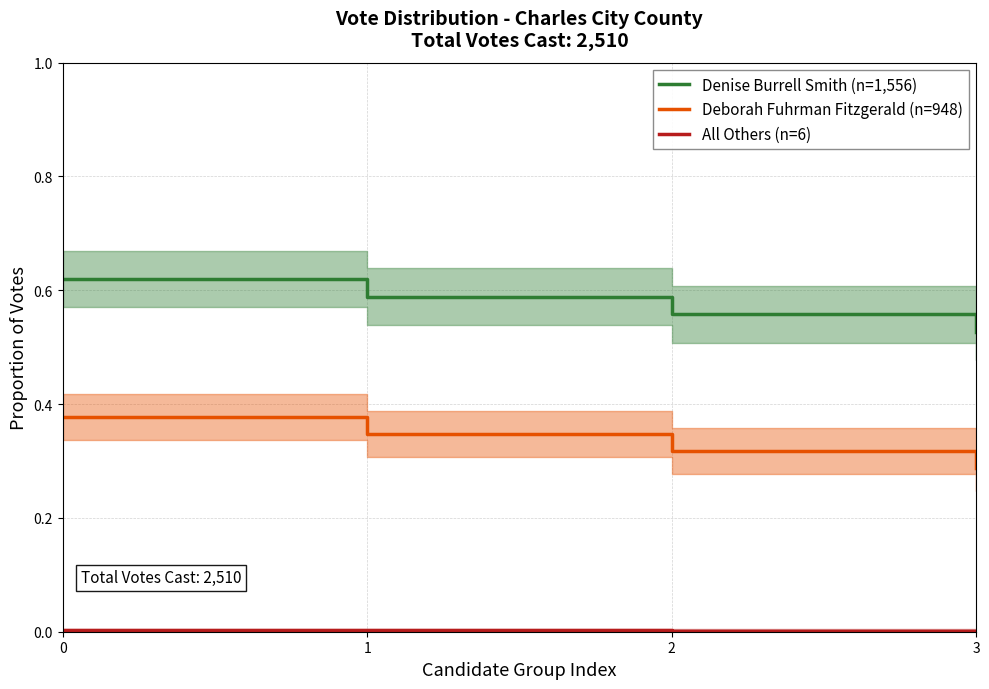

Where is Denise Burrell Smith (n=1,556) nearest to the value 0?

3